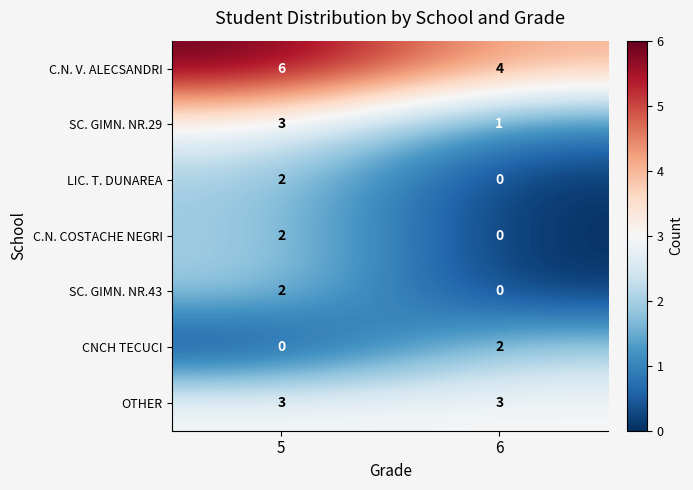

What is the average value of the OTHER series?

3